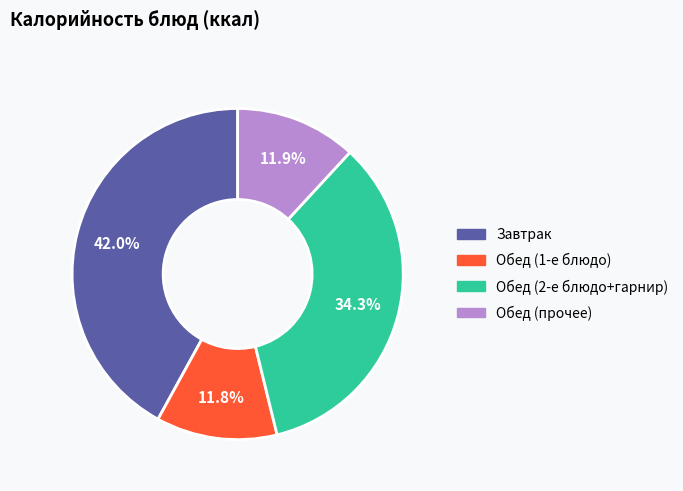

Does any single category account for the majority?

No